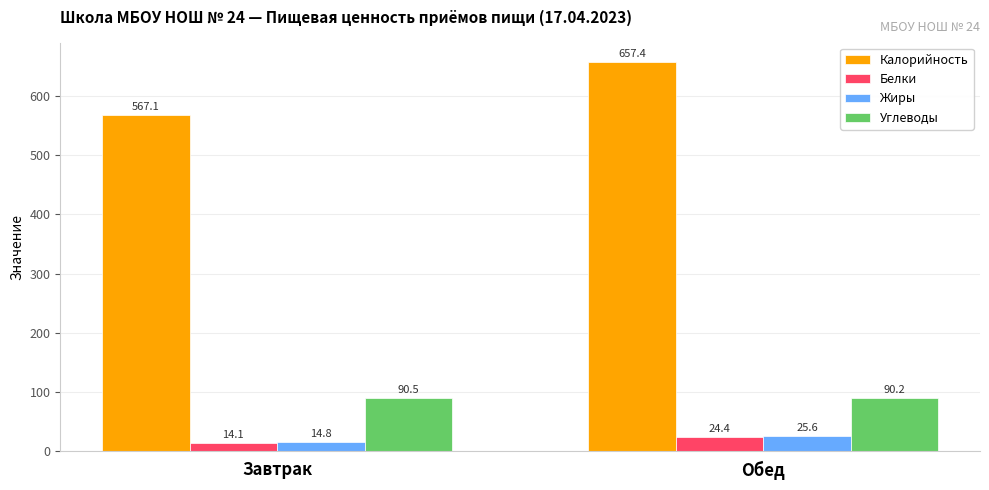

Is it true that Калорийность equals 290.7 at Завтрак?

False